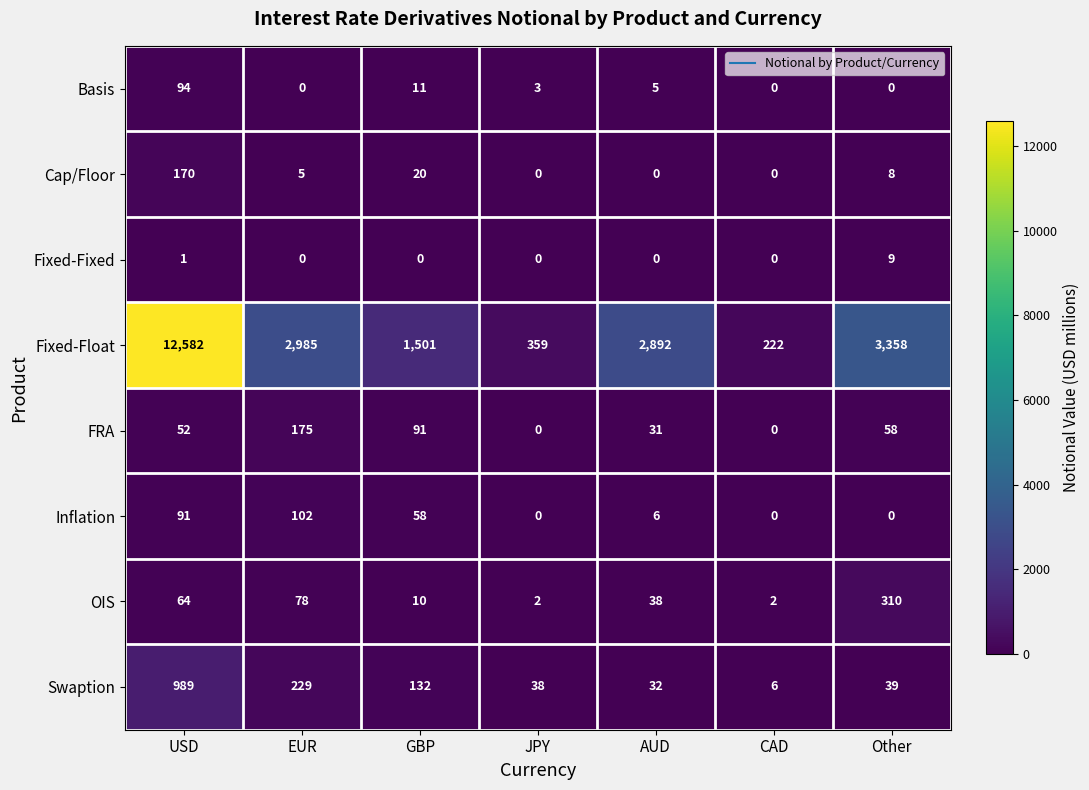

At how many categories does at least one series exceed 11086?

1